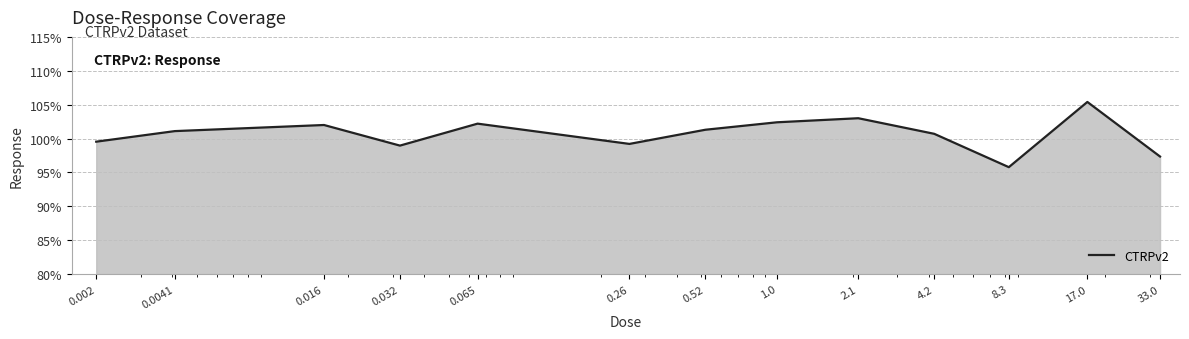

What is the difference between the maximum and minimum values?

9.6